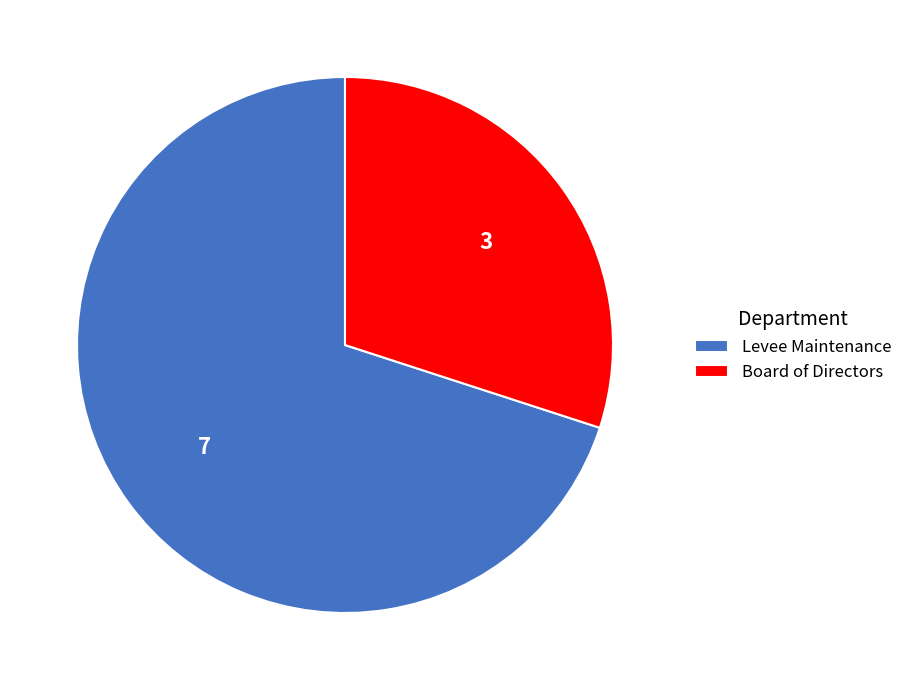

Is it true that Board of Directors is 15% of the pie?

False